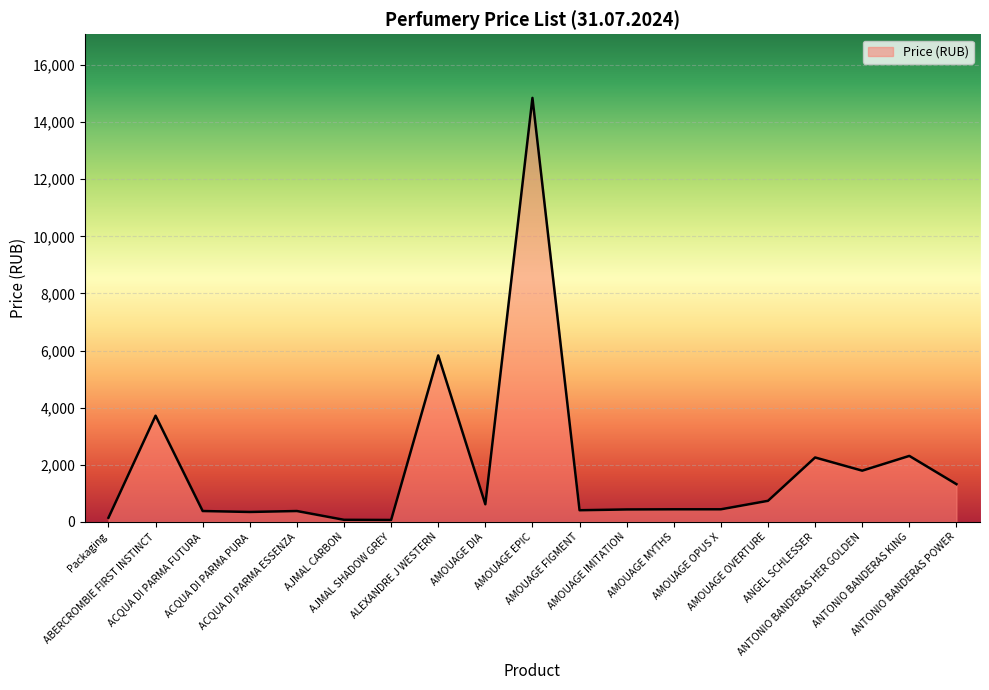

What is the maximum value shown in the chart?

14850.0